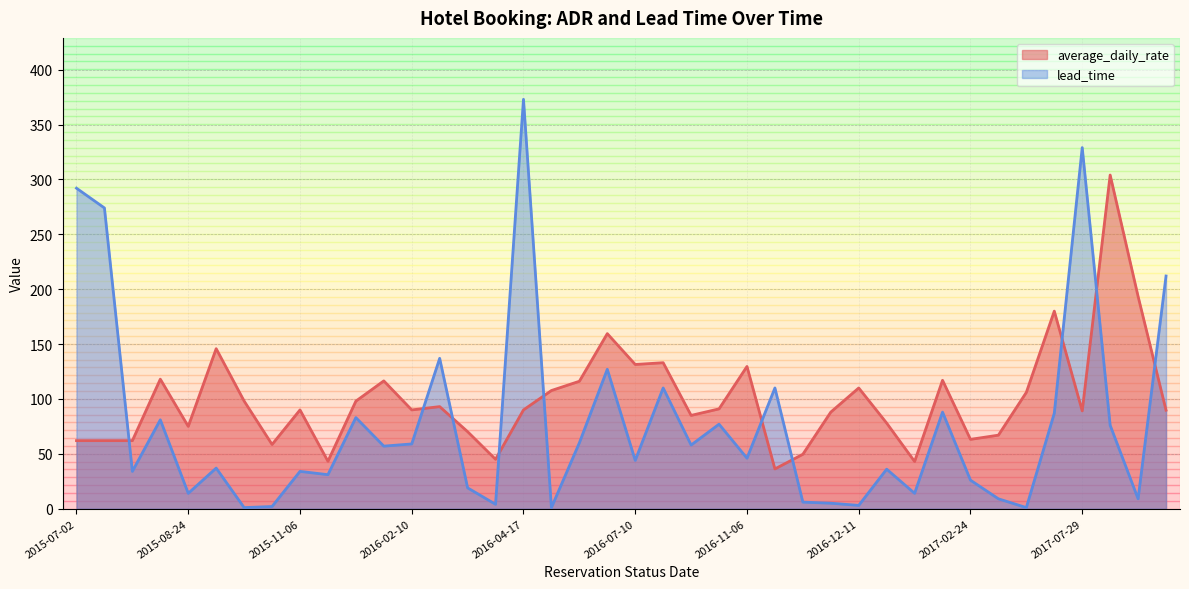

What is the average value of the average_daily_rate series?

99.6